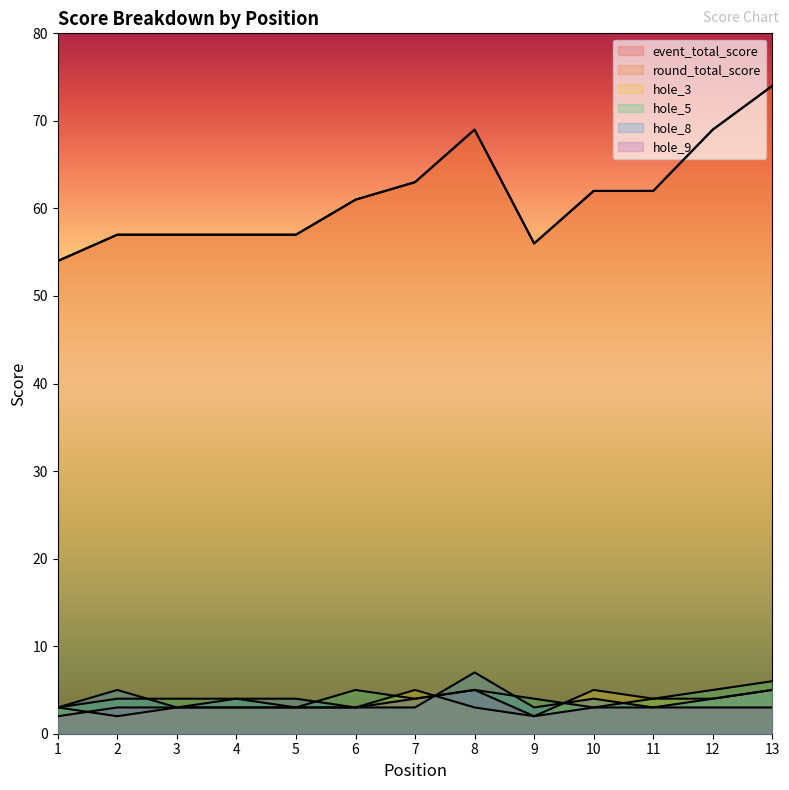

Rank the categories by hole_5 value from highest to lowest.

13, 6, 8, 12, 2, 3, 4, 7, 9, 11, 1, 5, 10